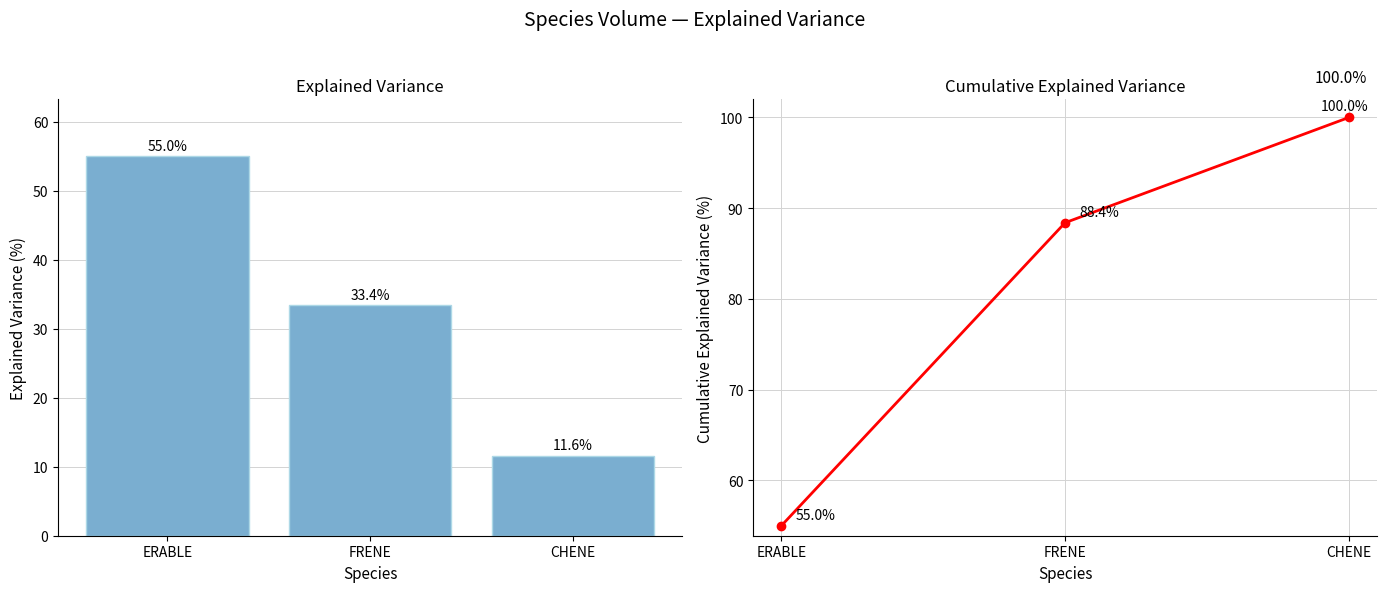

At which label is Explained Variance (%) closest to 33?

FRENE